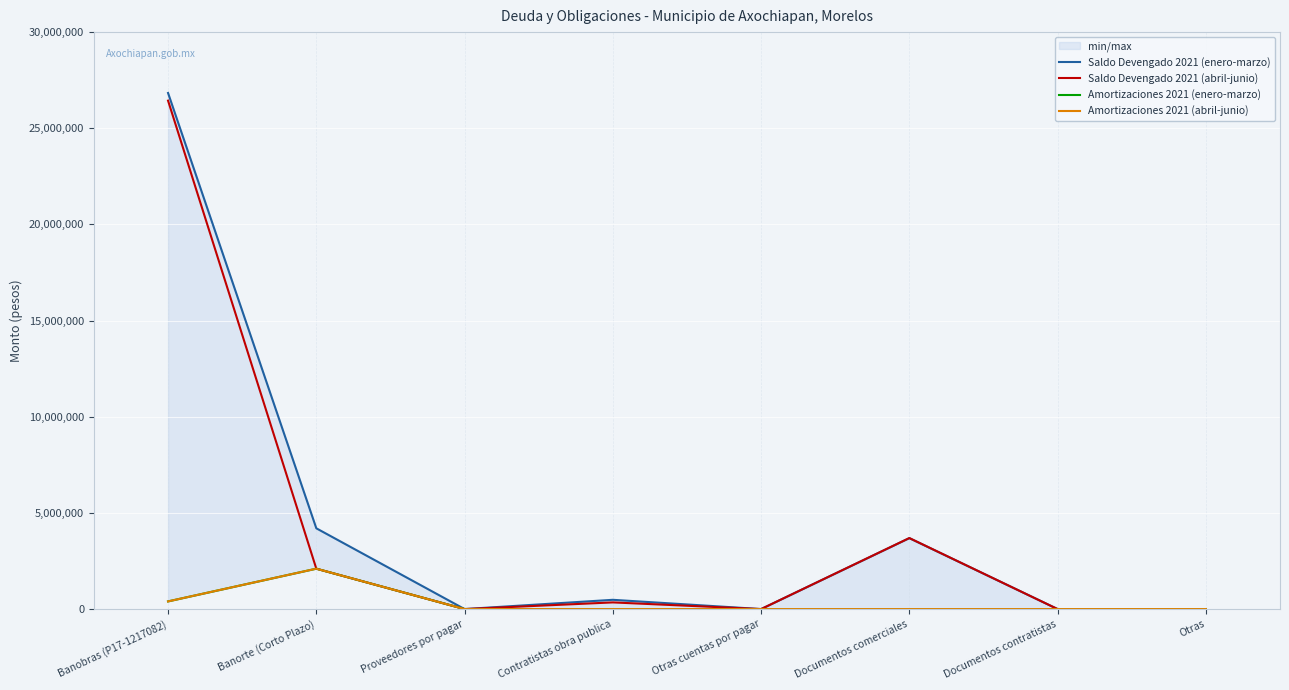

Reading left to right, what are all the values shown in this chart?

Saldo Devengado 2021 (enero-marzo): Banobras (P17-1217082)=26835788.0	Banorte (Corto Plazo)=4200000.0	Proveedores por pagar=0.0	Contratistas obra publica=481655.0	Otras cuentas por pagar=0.0	Documentos comerciales=3687346.9	Documentos contratistas=0.0	Otras=0.0
Saldo Devengado 2021 (abril-junio): Banobras (P17-1217082)=26437238.0	Banorte (Corto Plazo)=2100000.0	Proveedores por pagar=0.0	Contratistas obra publica=346932.5	Otras cuentas por pagar=0.0	Documentos comerciales=3693423.6	Documentos contratistas=0.0	Otras=0.0
Amortizaciones 2021 (enero-marzo): Banobras (P17-1217082)=398550.0	Banorte (Corto Plazo)=2100000.0	Proveedores por pagar=0.0	Contratistas obra publica=0.0	Otras cuentas por pagar=0.0	Documentos comerciales=0.0	Documentos contratistas=0.0	Otras=0.0
Amortizaciones 2021 (abril-junio): Banobras (P17-1217082)=398550.0	Banorte (Corto Plazo)=2100000.0	Proveedores por pagar=0.0	Contratistas obra publica=0.0	Otras cuentas por pagar=0.0	Documentos comerciales=0.0	Documentos contratistas=0.0	Otras=0.0